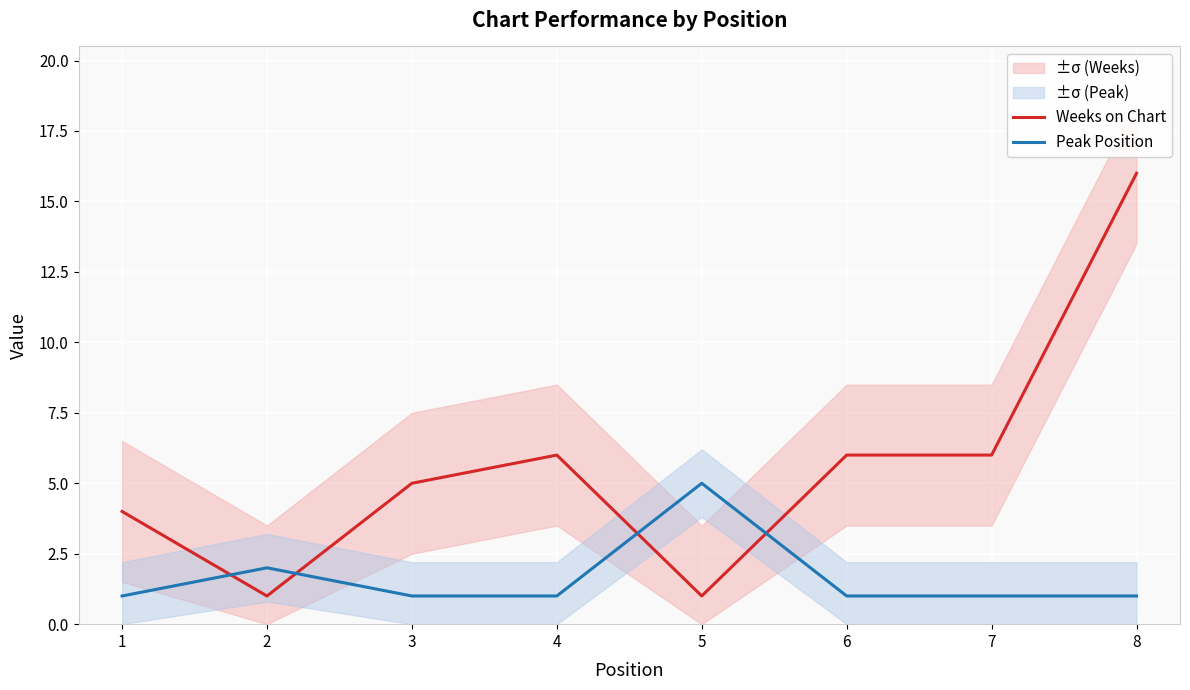

Is the value of Peak Position at 4 greater than the value of Weeks on Chart at 3?

No